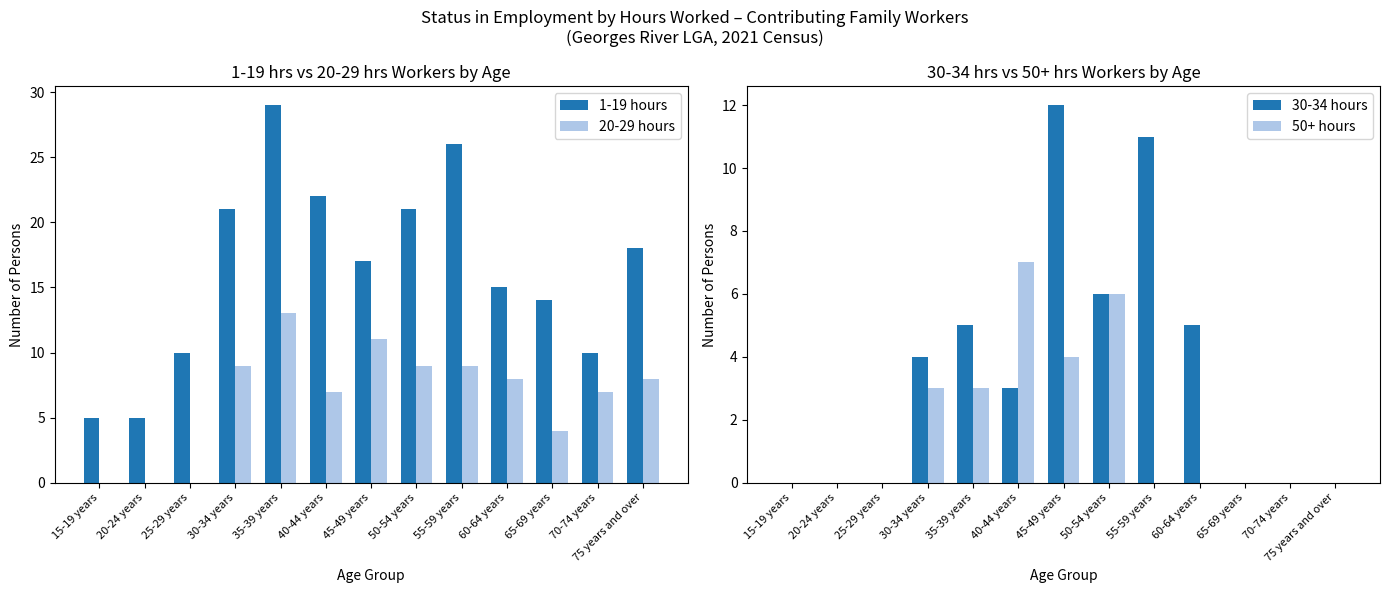

Which has a higher value, 65-69 years or 55-59 years?

55-59 years